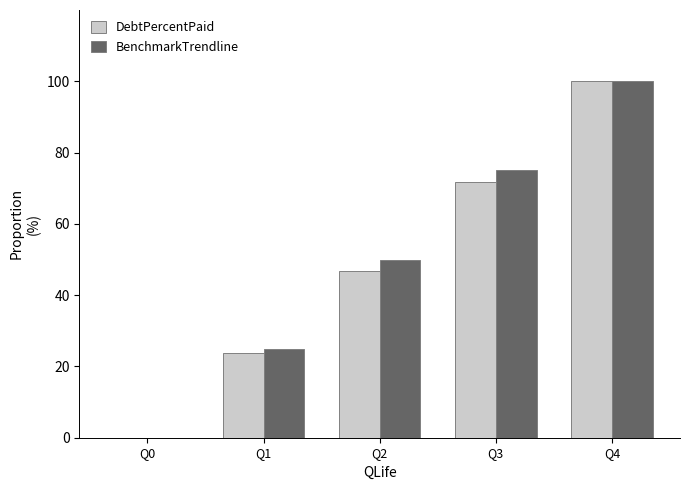

How many positive values does the DebtPercentPaid series have?

4